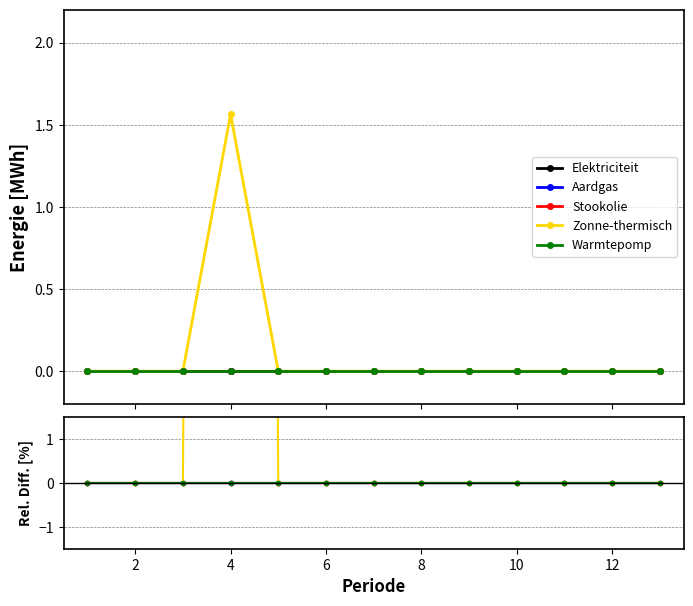

How many lines are shown in the chart?

5